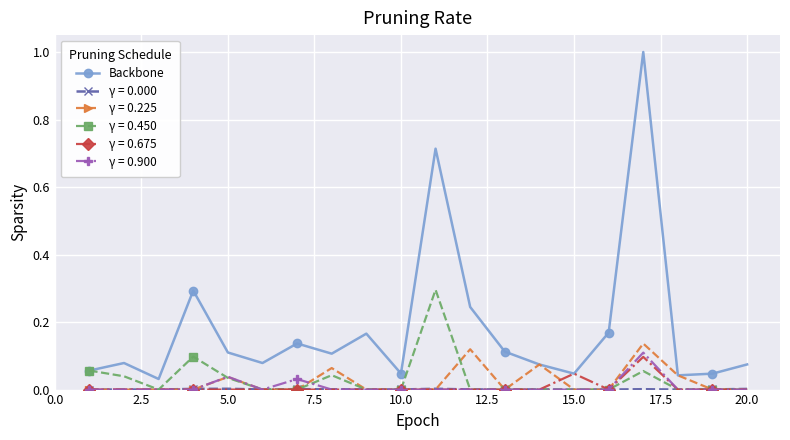

True or false: γ = 0.225 has more than 0 interior local peaks.

True